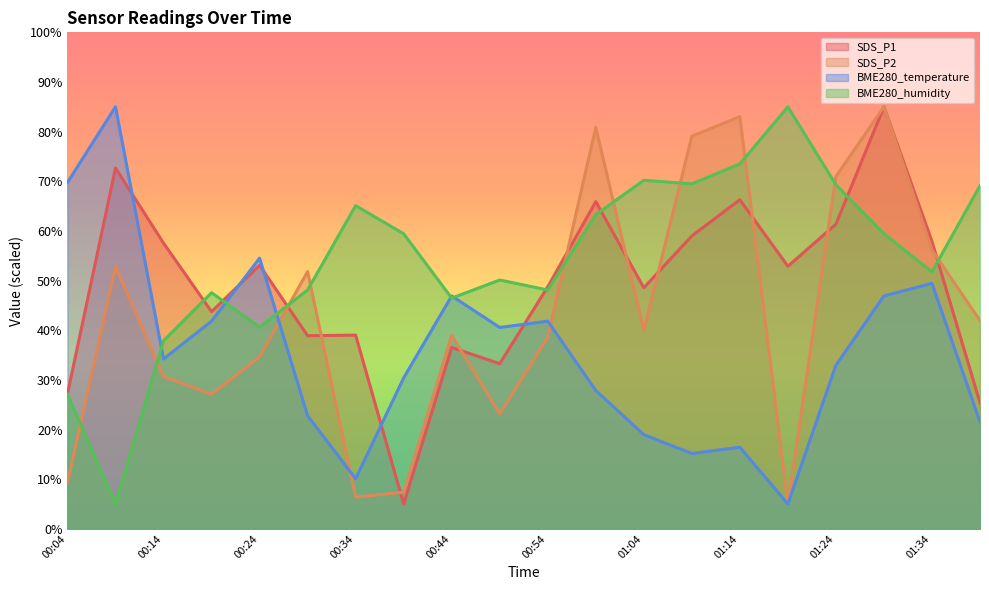

What position from the left is 00:44?

9